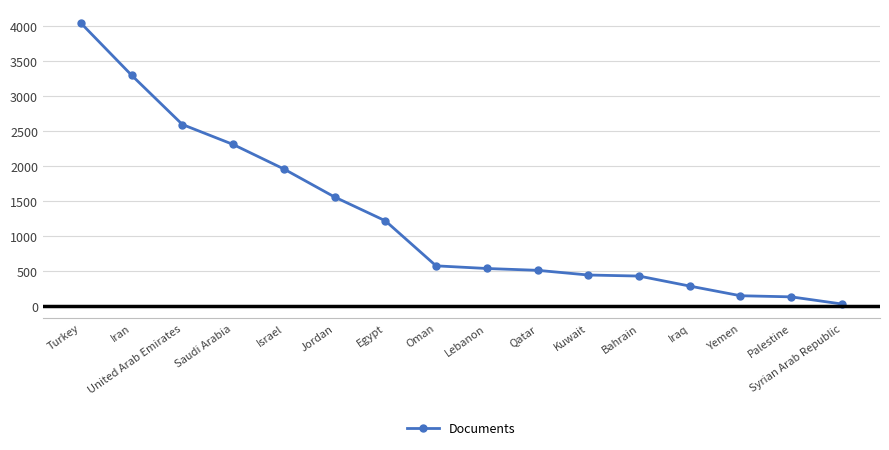

Does the chart have visible grid lines?

Yes